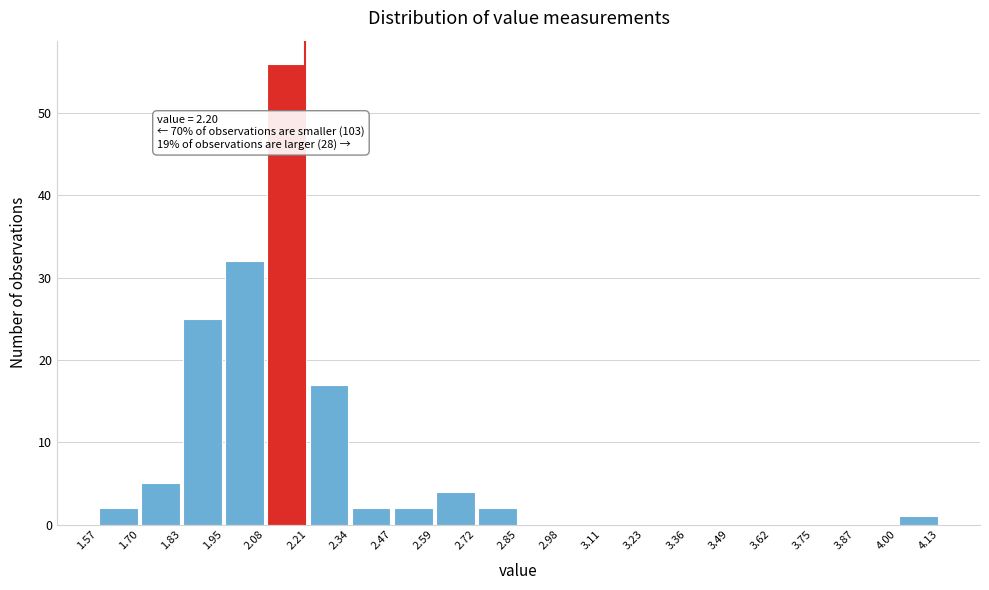

Over which range of the x-axis is the bar tallest?

2.08 to 2.21